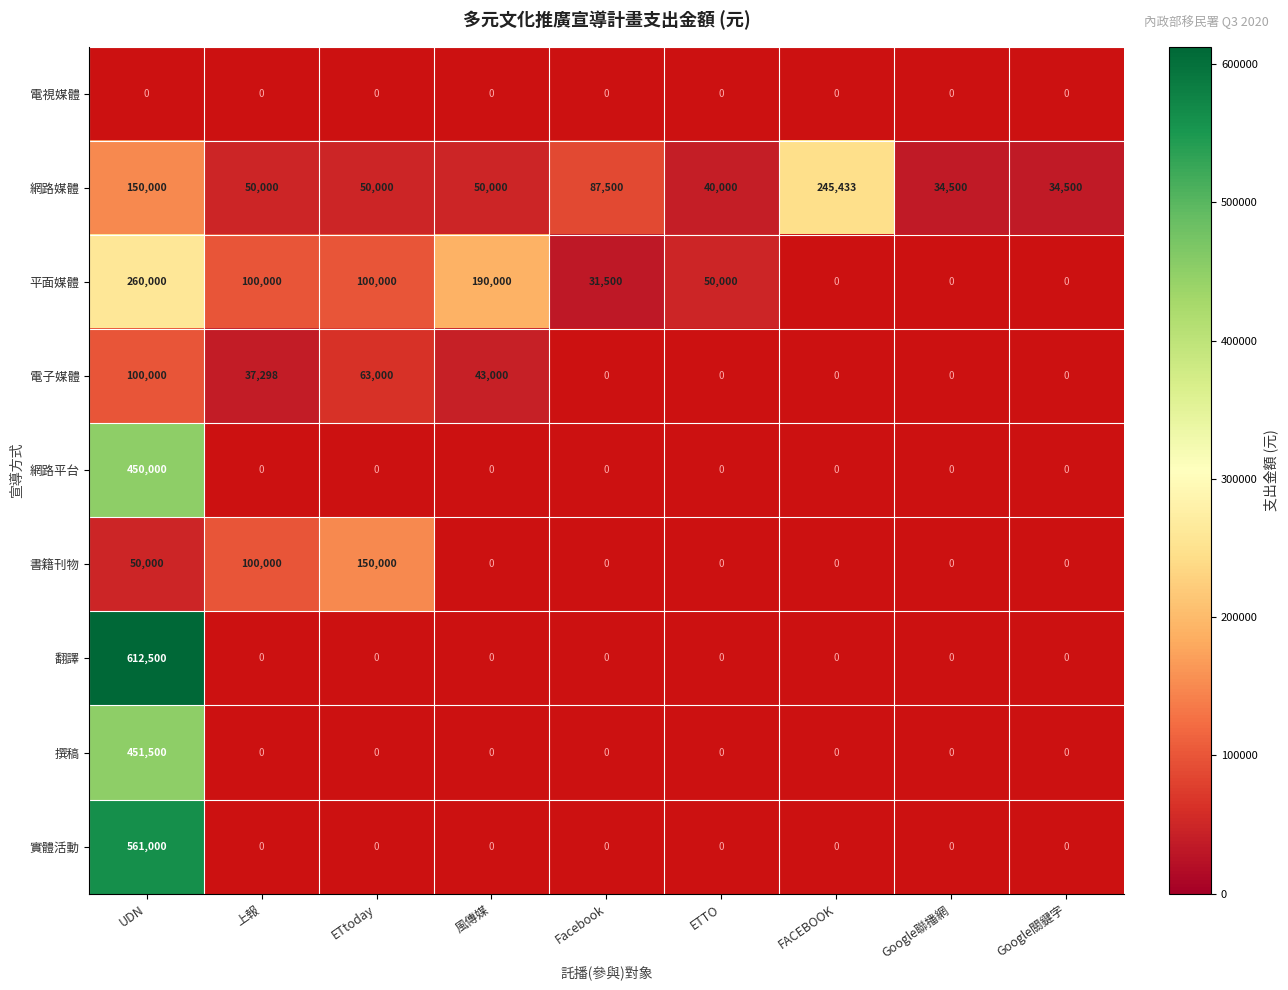

At which label is 網路媒體 closest to 139966?

UDN